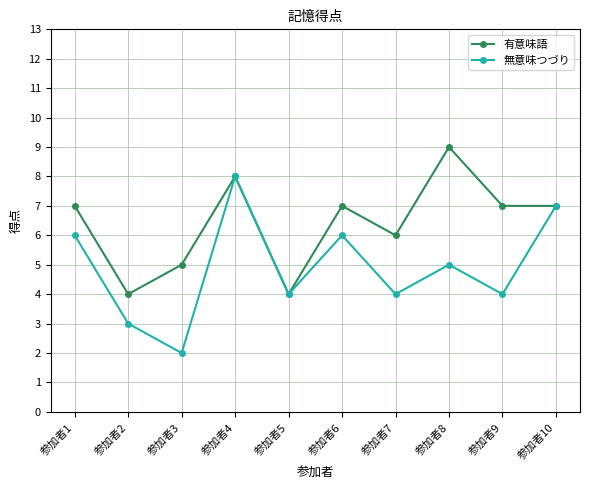

Which series has the largest range (max minus min)?

無意味つづり